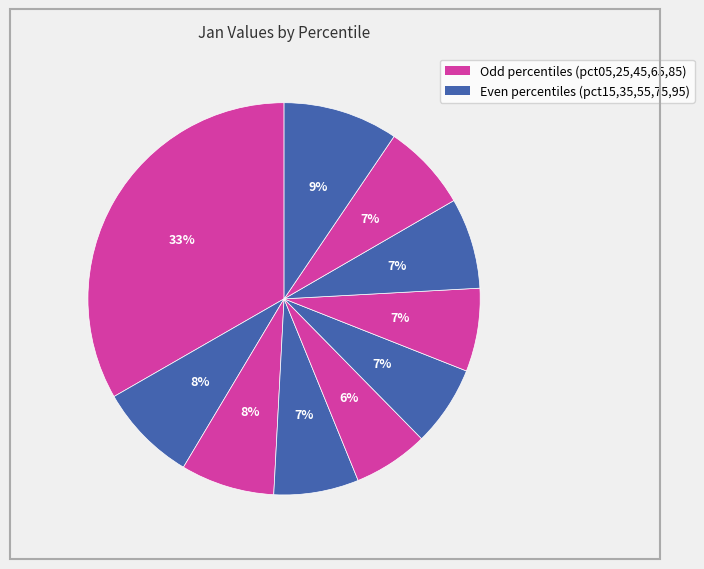

Count the number of slices in the pie.

10